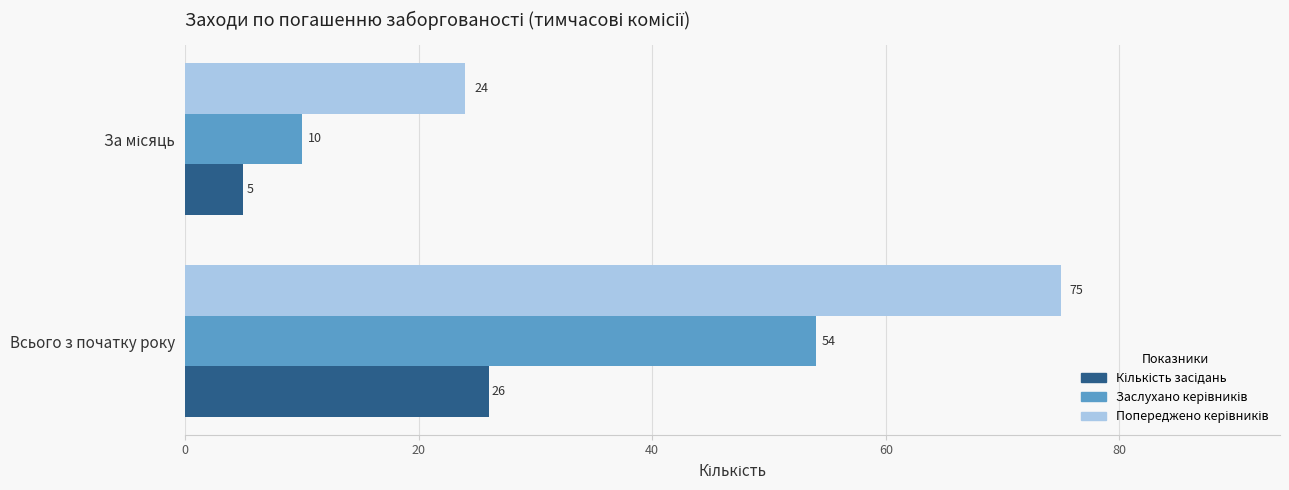

Which label corresponds to the largest value in the chart?

Всього з початку року